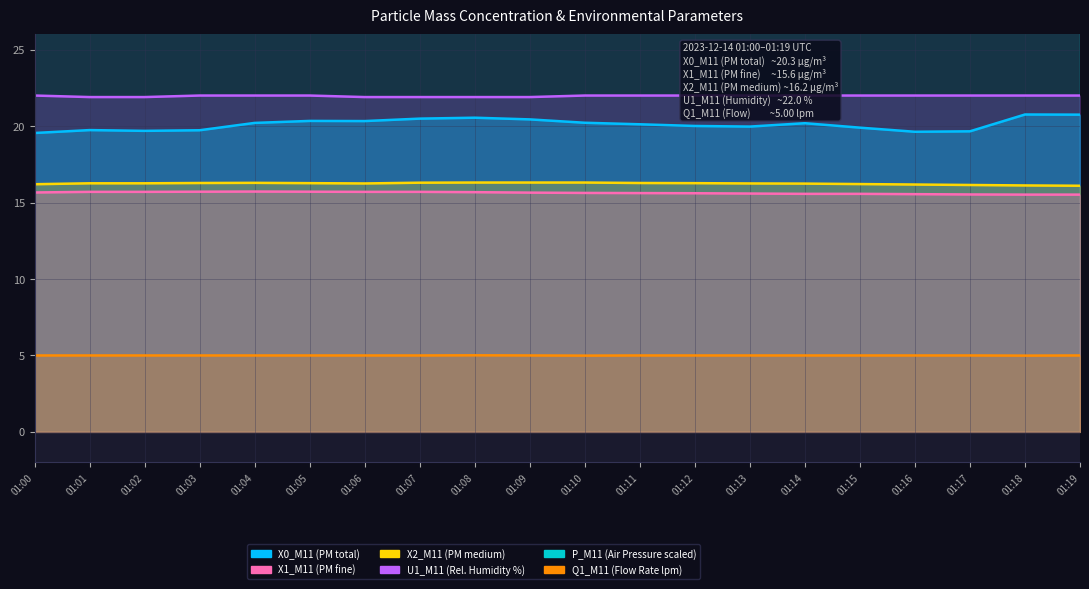

Which series has the largest range (max minus min)?

X0_M11